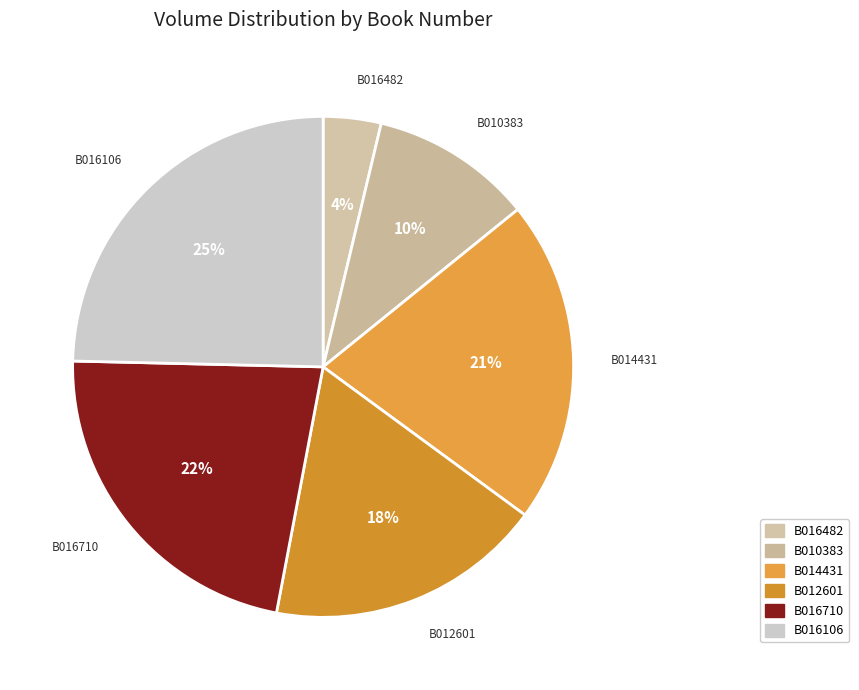

Between B016710 and B012601, which is larger?

B016710